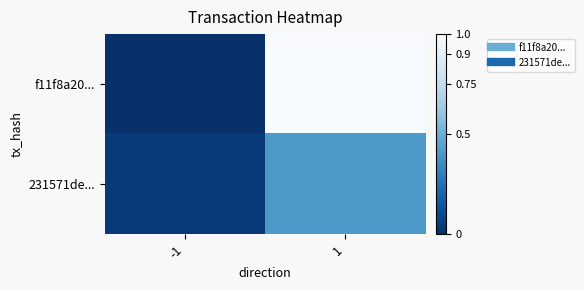

What is the greatest value displayed?

1.0